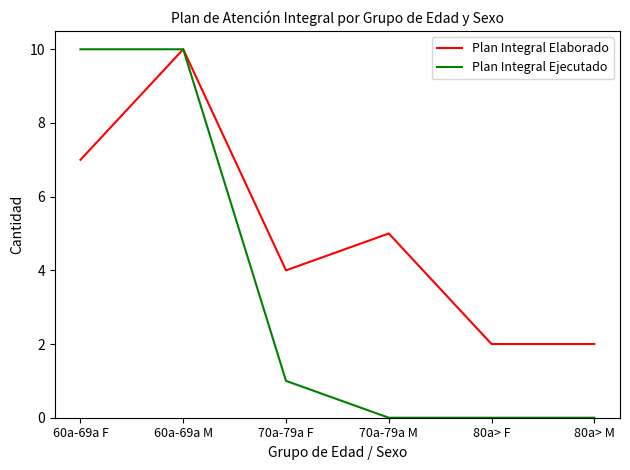

The Plan Integral Elaborado series shows 4 at 70a-79a F. True or false?

True